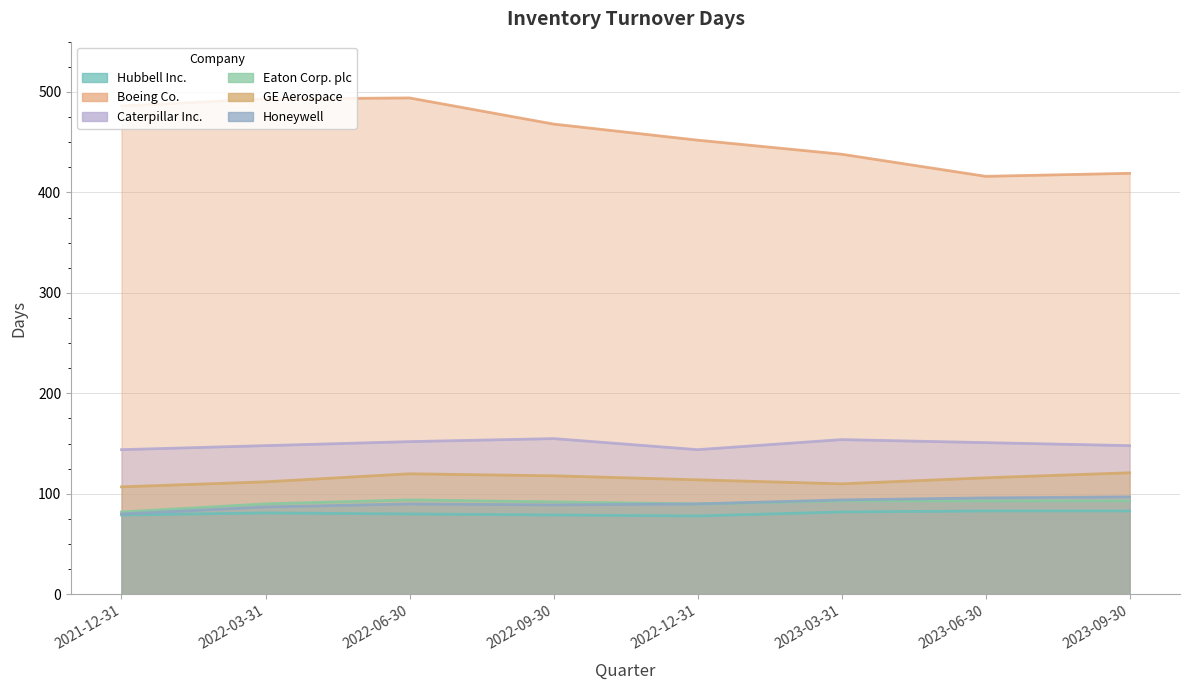

Where is Honeywell nearest to the value 88?

2022-03-31